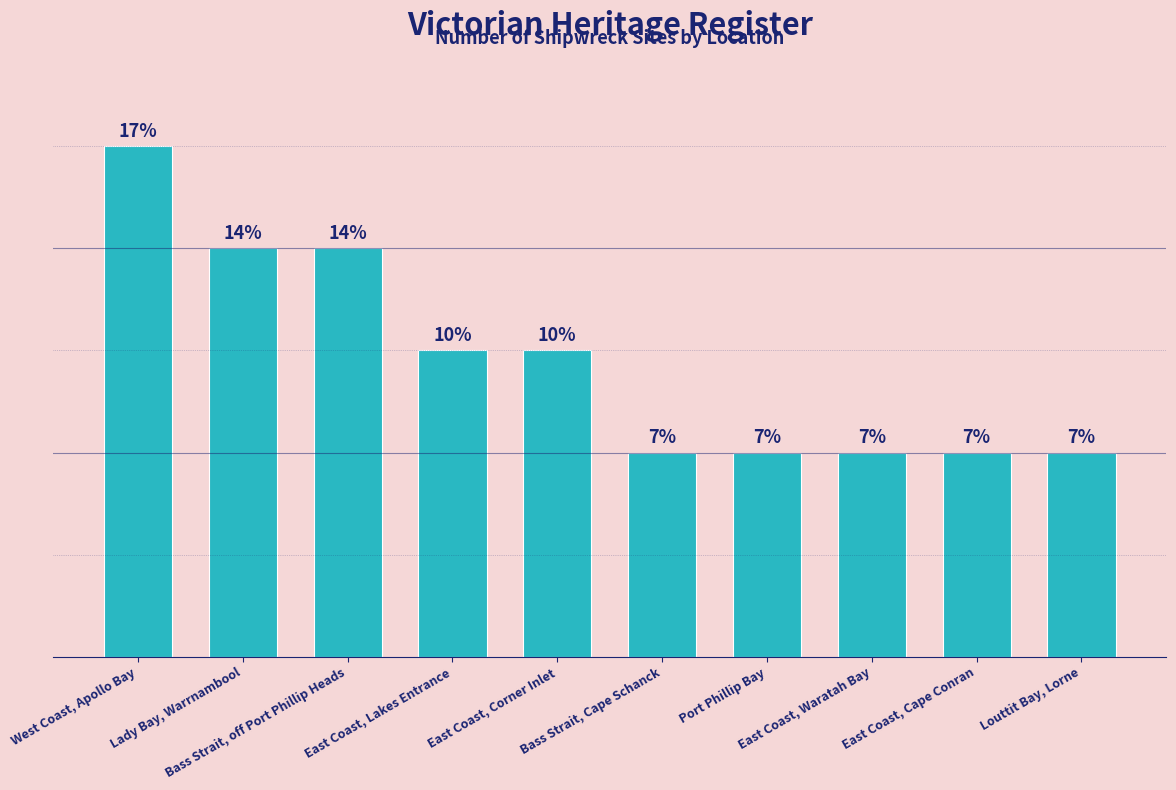

Does the chart contain any negative values?

No